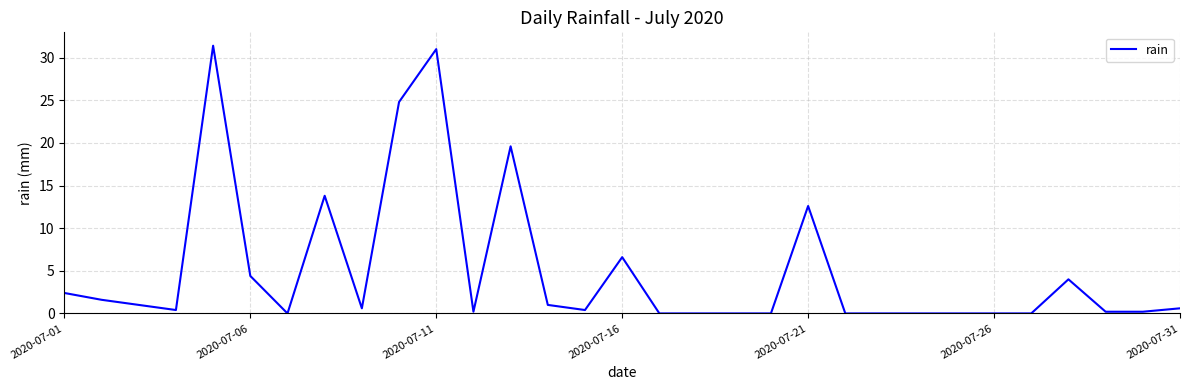

What is the maximum value shown in the chart?

31.4